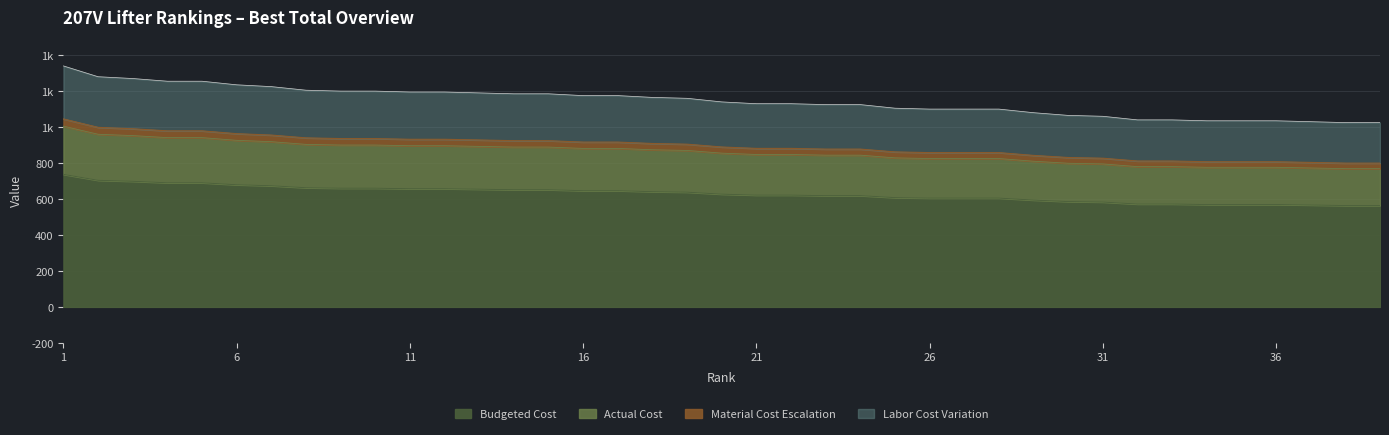

What is the difference between the second highest and minimum values?

191.2